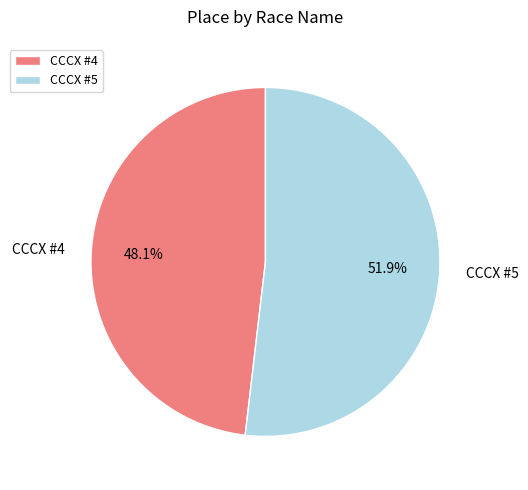

What is the majority slice?

CCCX #5